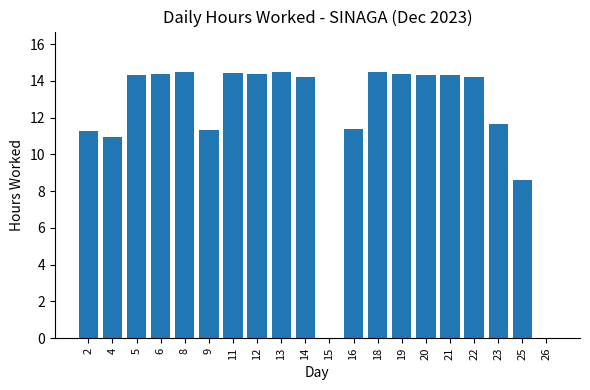

What is the ratio of the value at 20 to the value at 8?

1.0